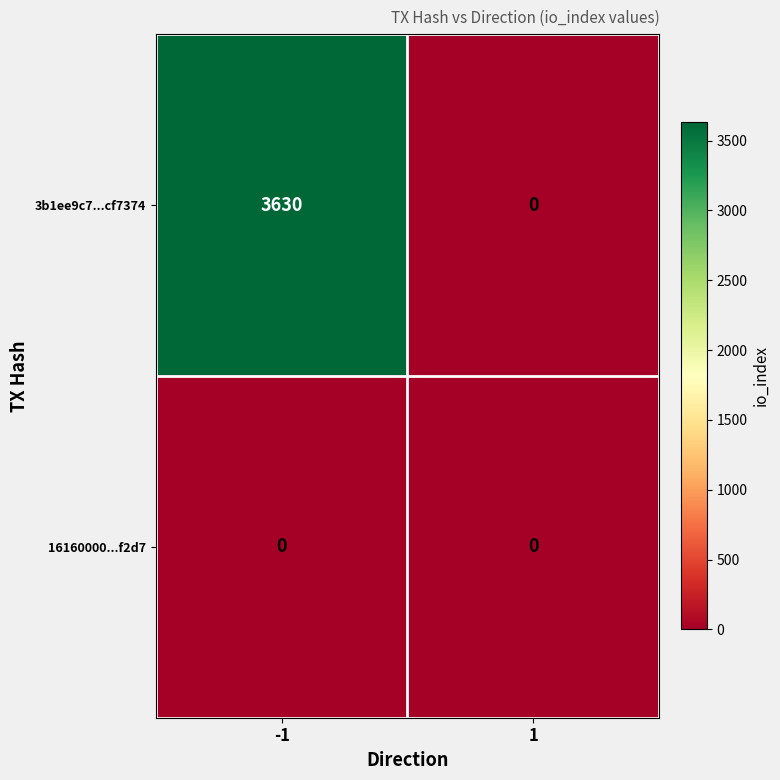

At which category is the sum across all series the highest?

-1